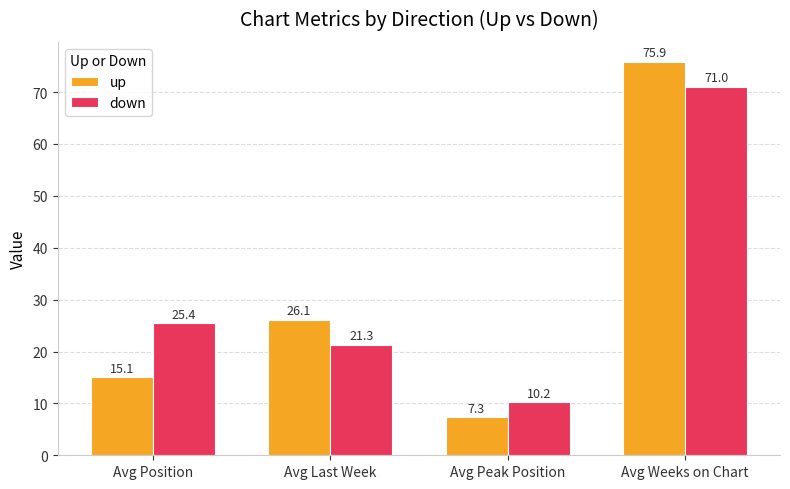

Which series has the largest range (max minus min)?

up